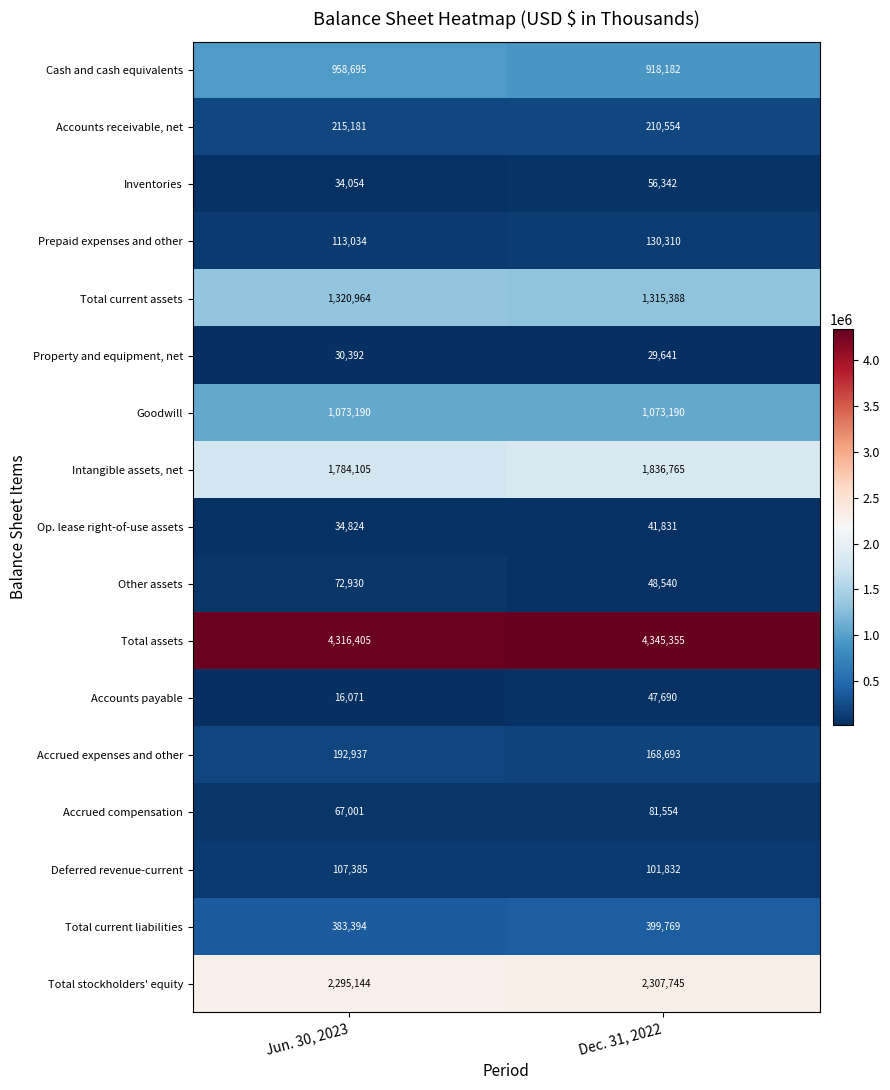

What is the total value across all series at Jun. 30, 2023?

13015706